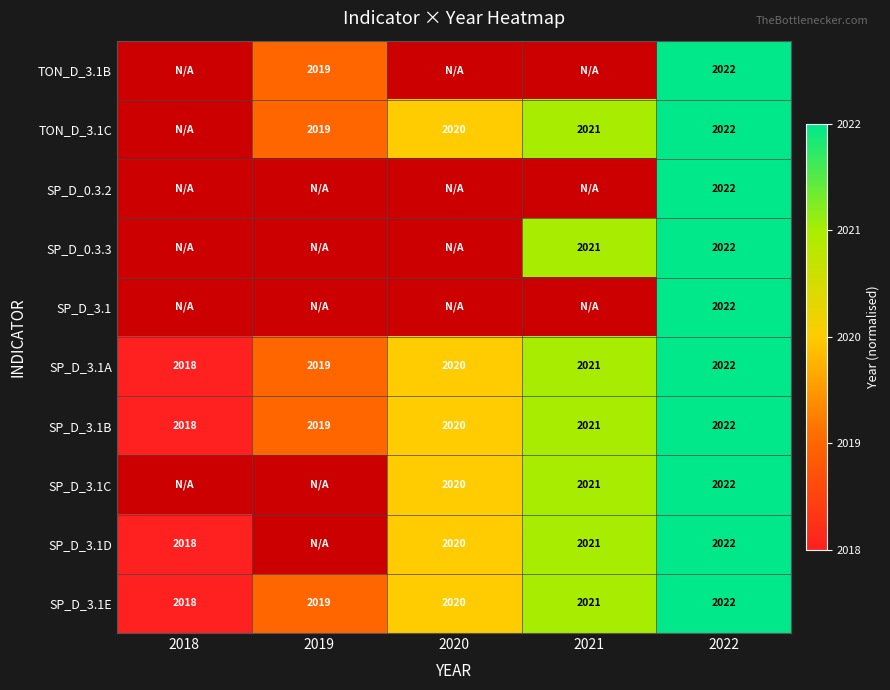

At which label is SP_D_3.1B closest to 0?

2018